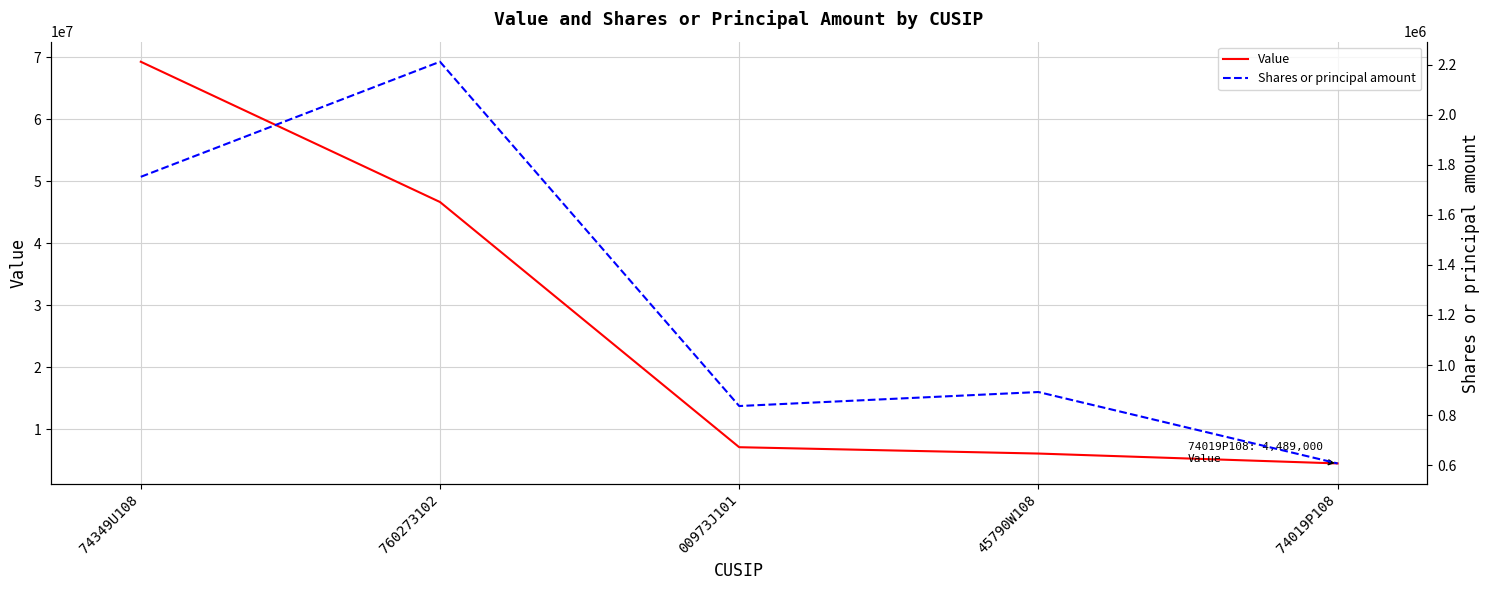

At how many categories does at least one series exceed 50222220?

1